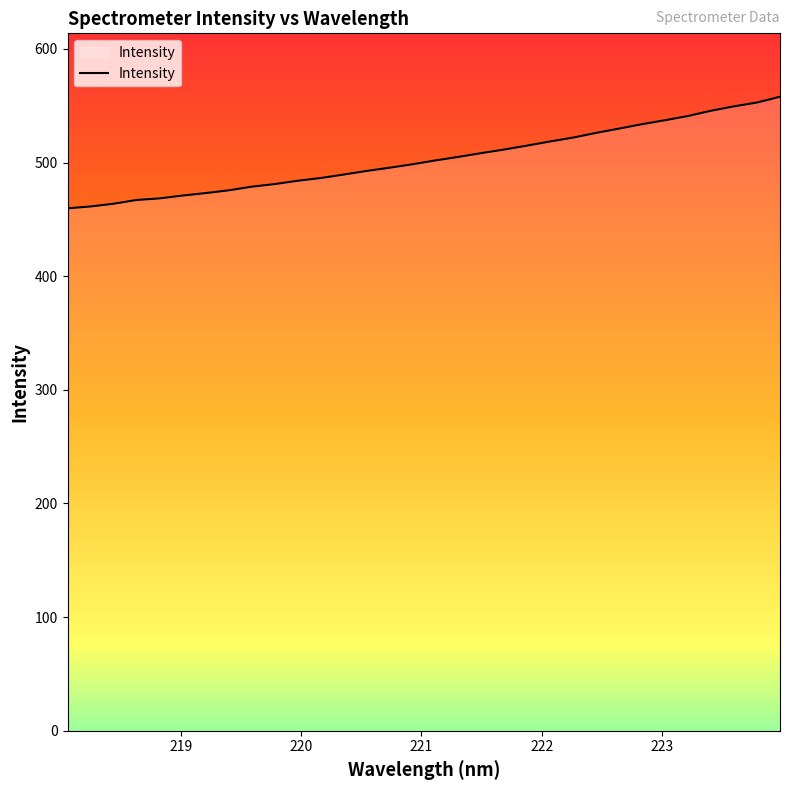

What is the greatest value displayed?

557.9